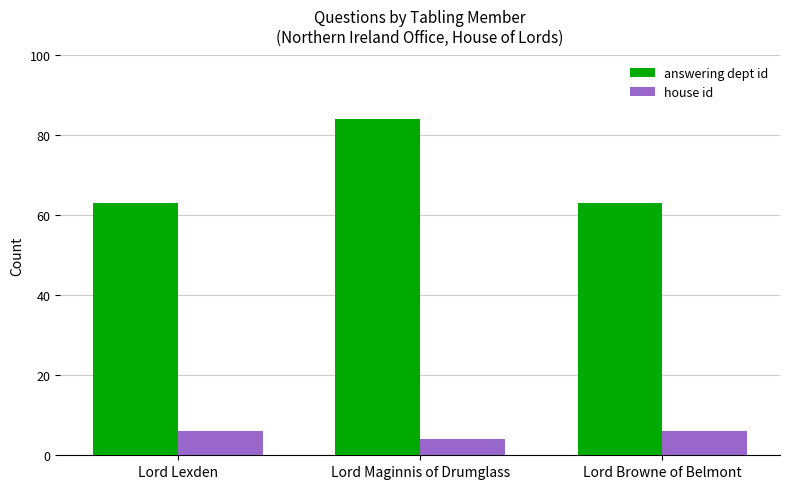

What is the lowest value of the answering dept id series?

63